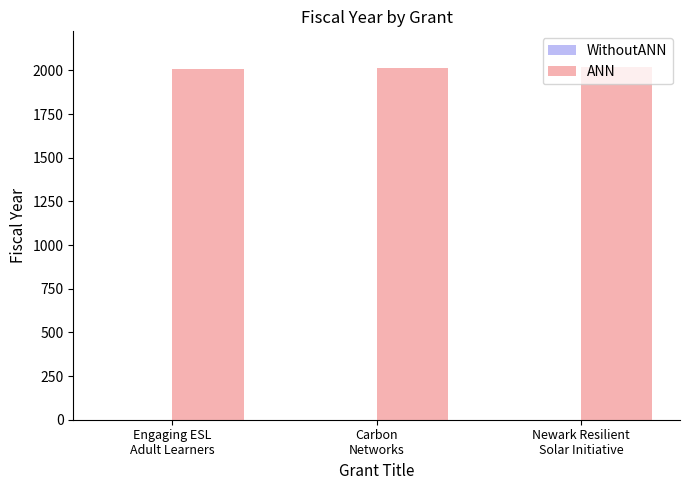

What position from the right is Carbon
Networks?

2